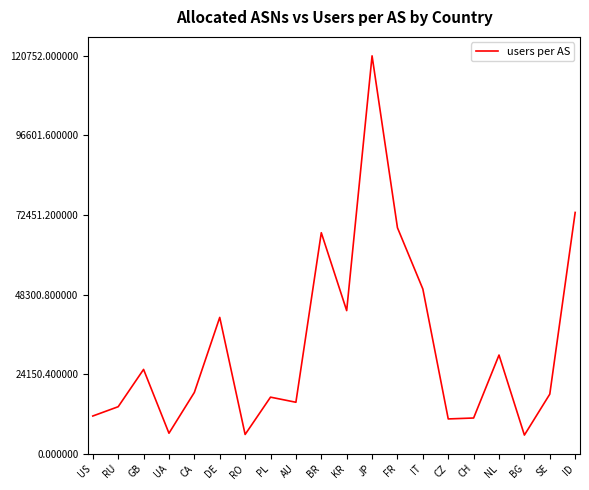

What is the difference between the values at CZ and FR?

58035